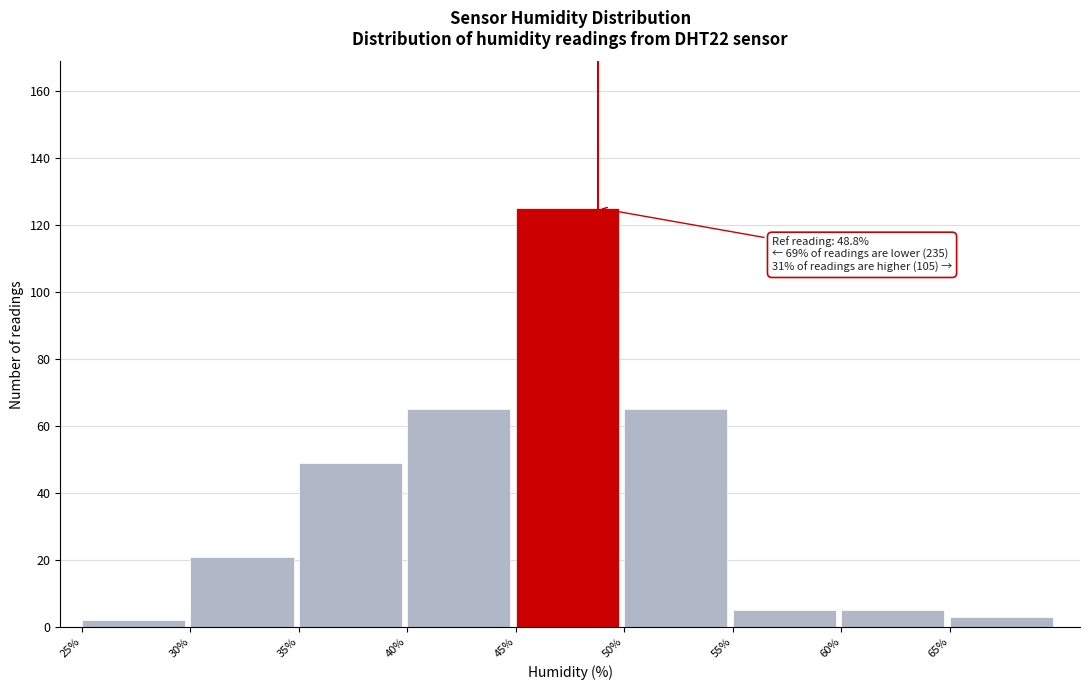

Which range on the x-axis has the tallest bar?

45 to 50